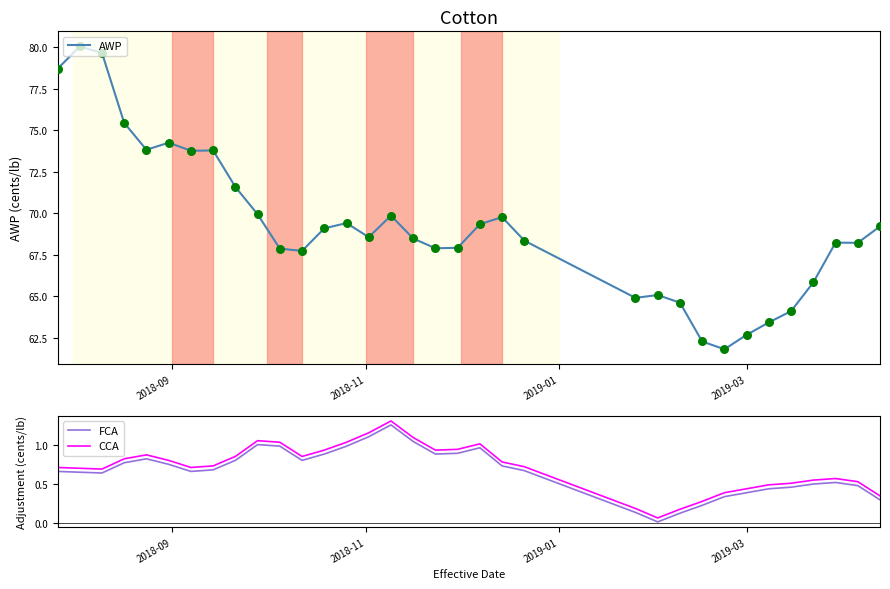

What is the maximum value for AWP?

80.1